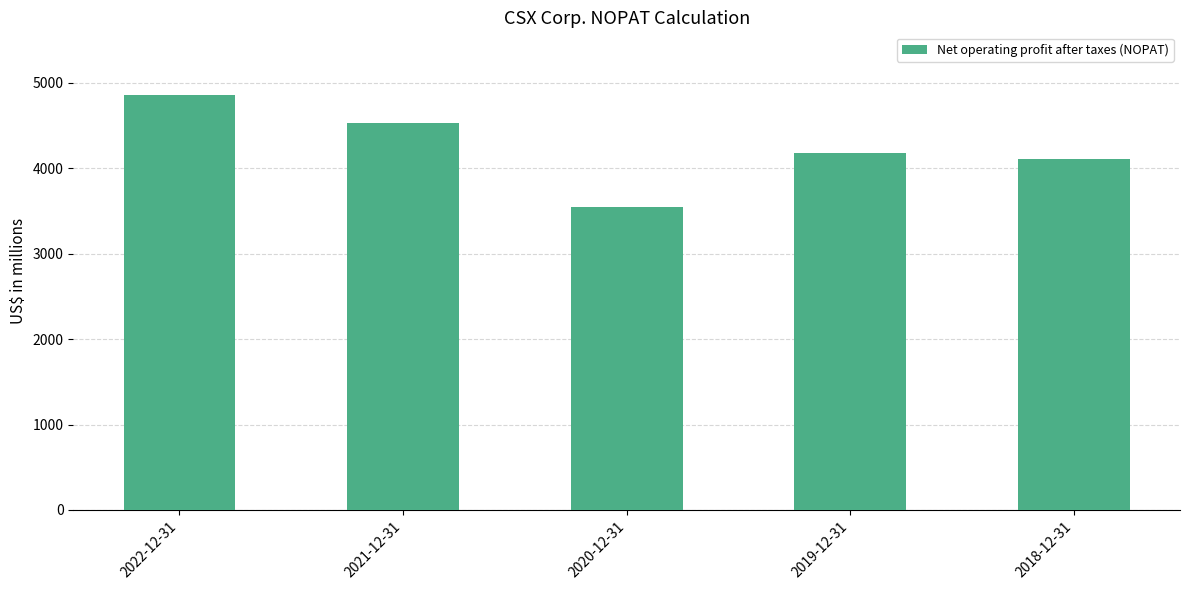

What is the label of the 4th bar from the left?

2019-12-31